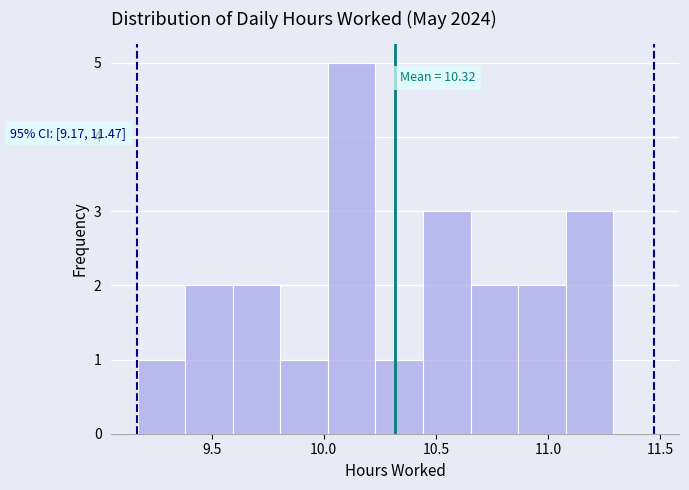

Over which range of the x-axis is the bar tallest?

10.00 to 10.25